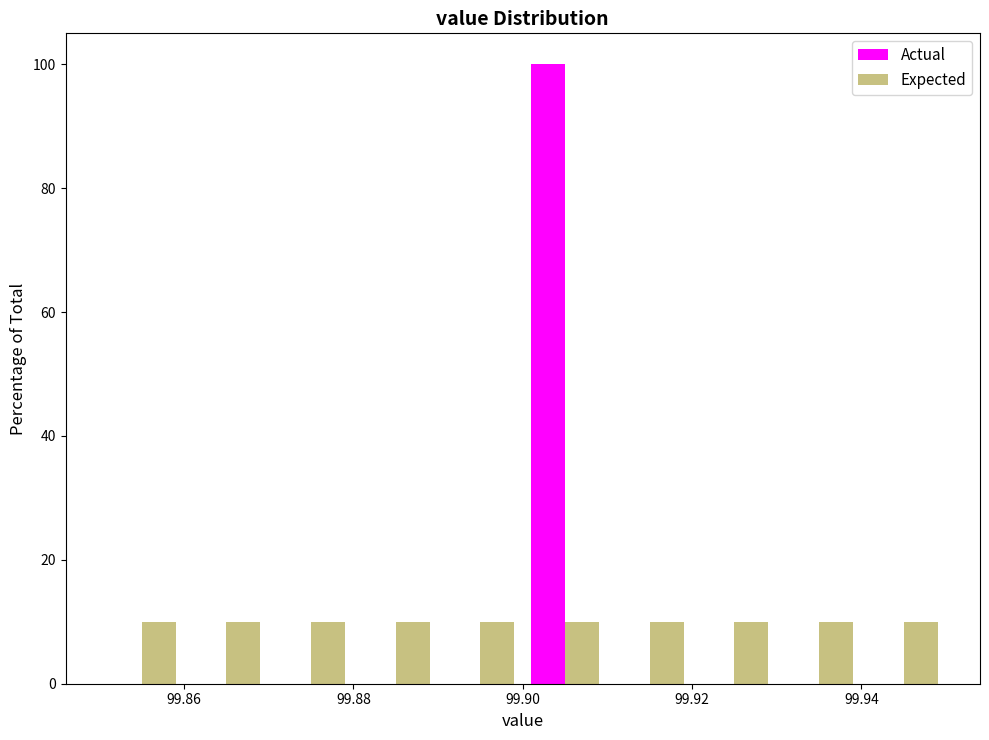

What is the height of the Expected bar covering 99.94 to 99.95 on the x-axis? The values are not printed on the chart, so give them approximately, as read against the axis.

10